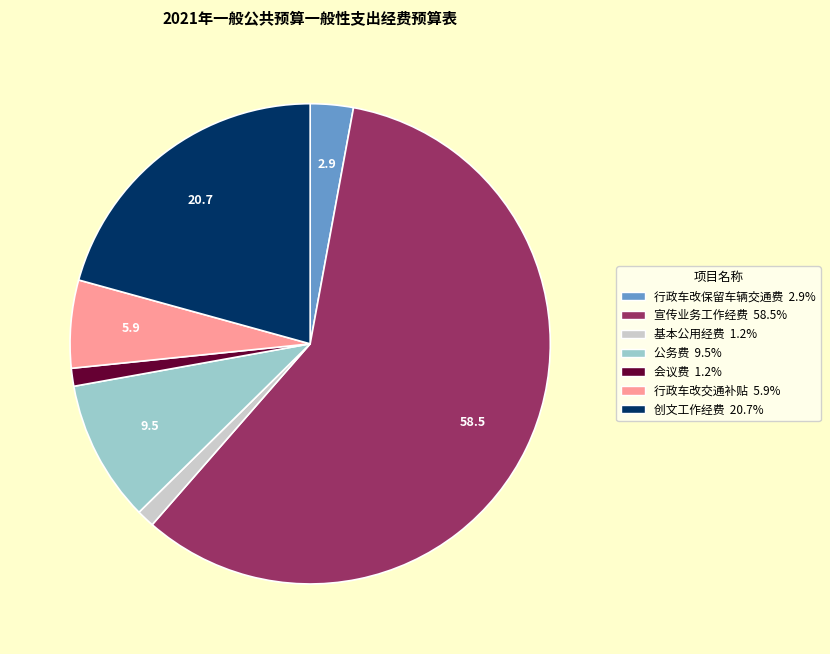

How many slices are in this pie chart?

7